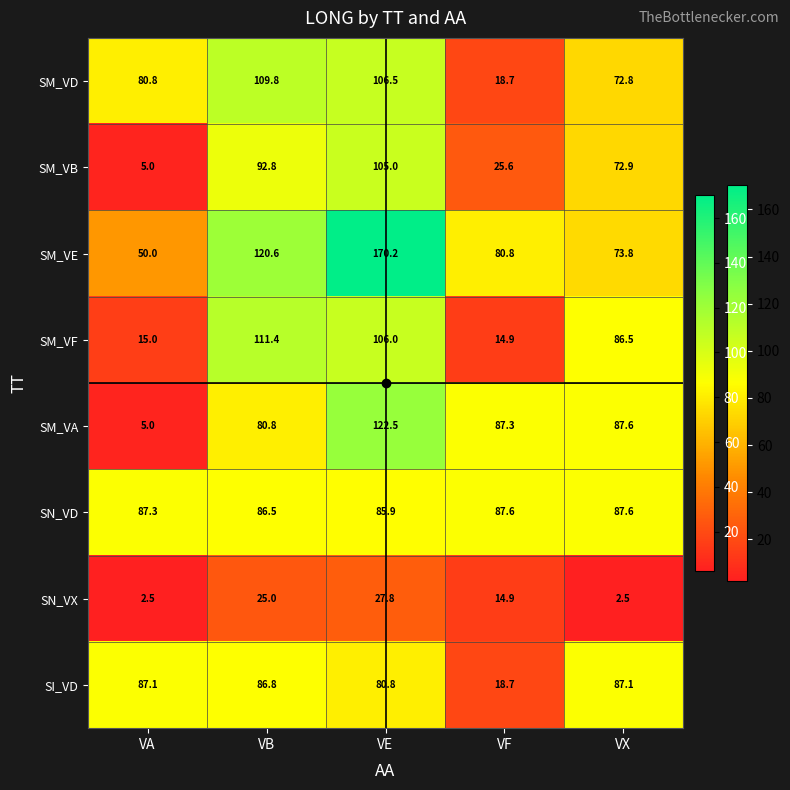

True or false: SN_VX has a value of 2.5 at VA.

True